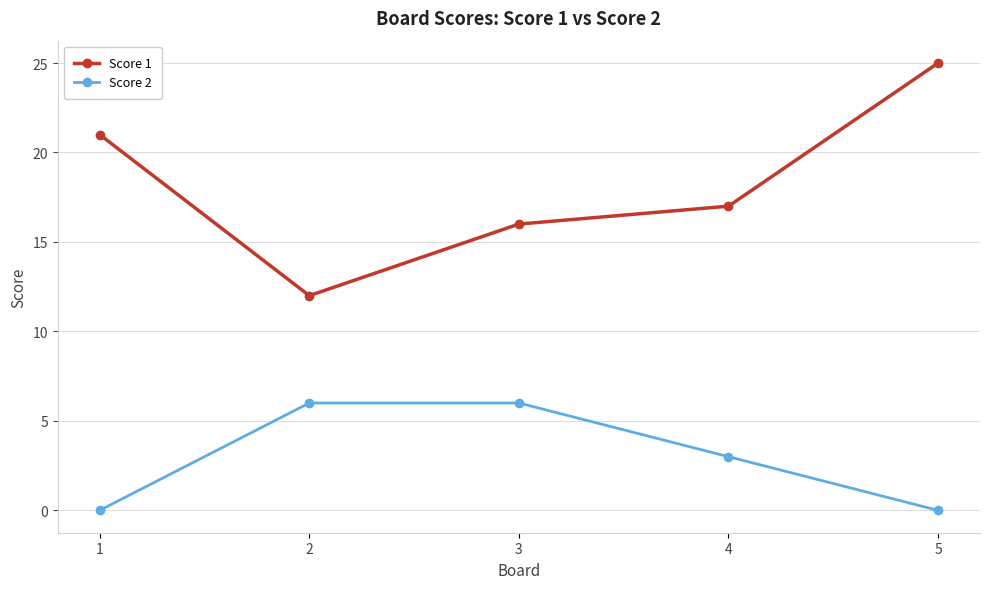

At how many categories does at least one series exceed 7?

5